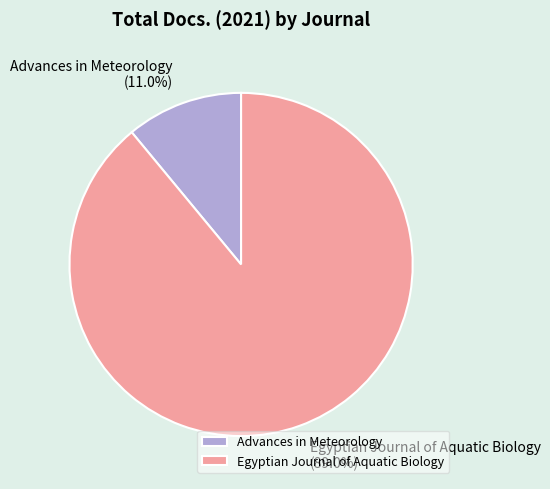

The Advances in Meteorology slice represents 11% of the pie. True or false?

True